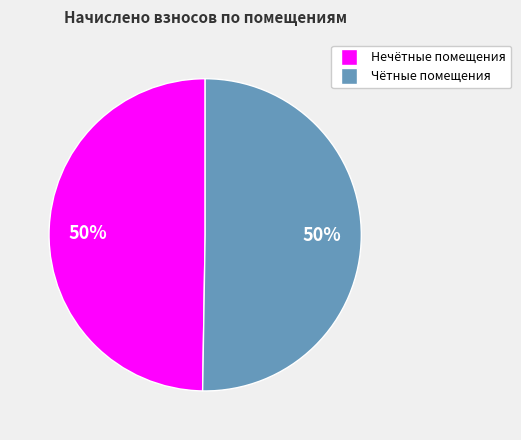

To the nearest percent, what is the average slice percentage?

50%